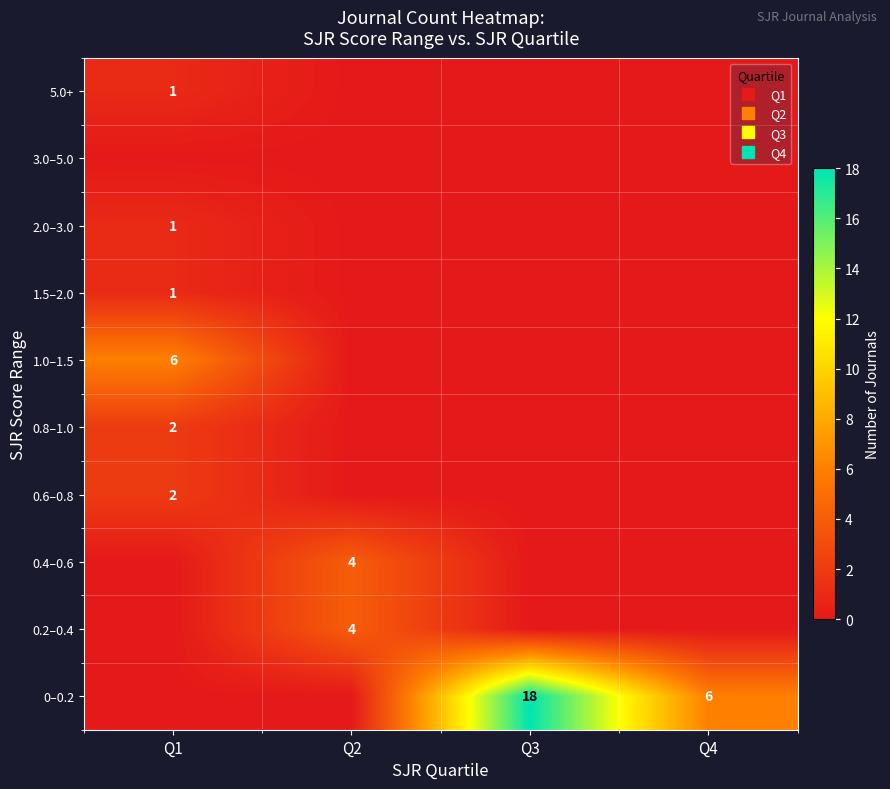

Which series changed the most between Q2 and Q4?

0–0.2